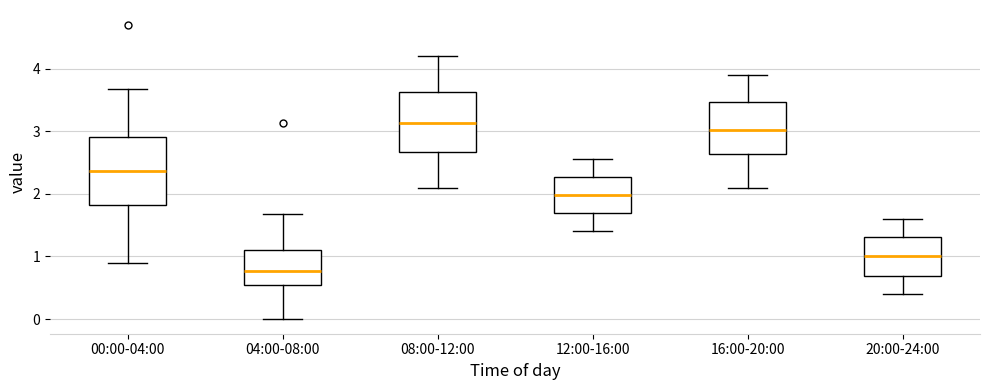

Which box is the tallest, from its lower edge to its upper edge?

00:00-04:00